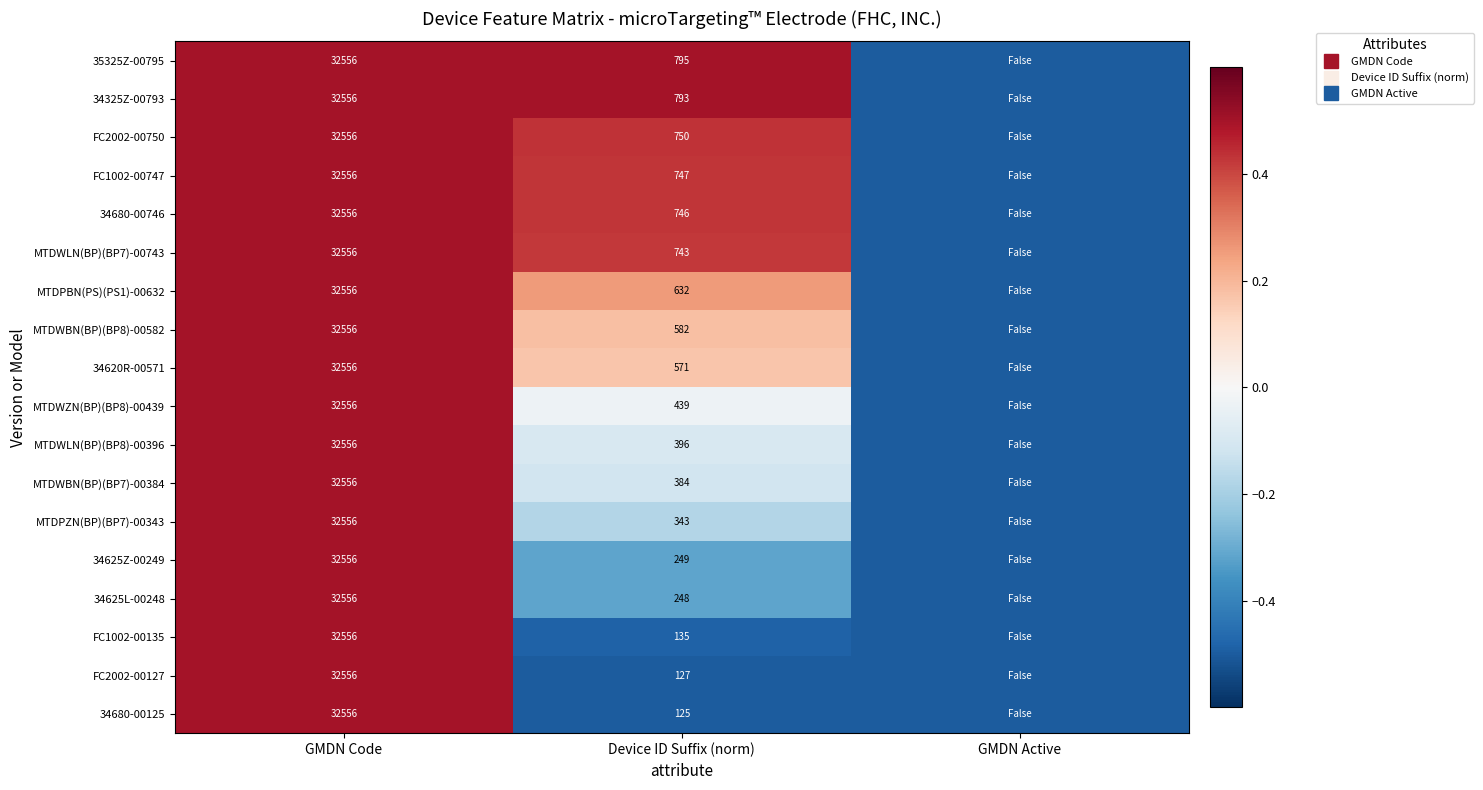

True or false: MTDPZN(BP)(BP7)-00343 has a value of 0.5 at GMDN Code.

True